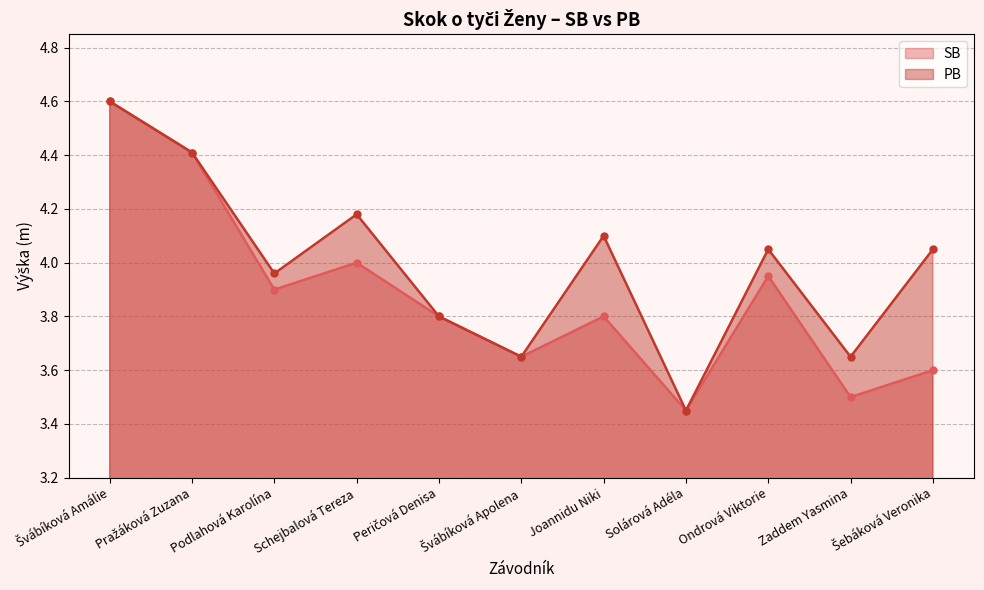

What are all the series names shown in the legend?

SB, PB